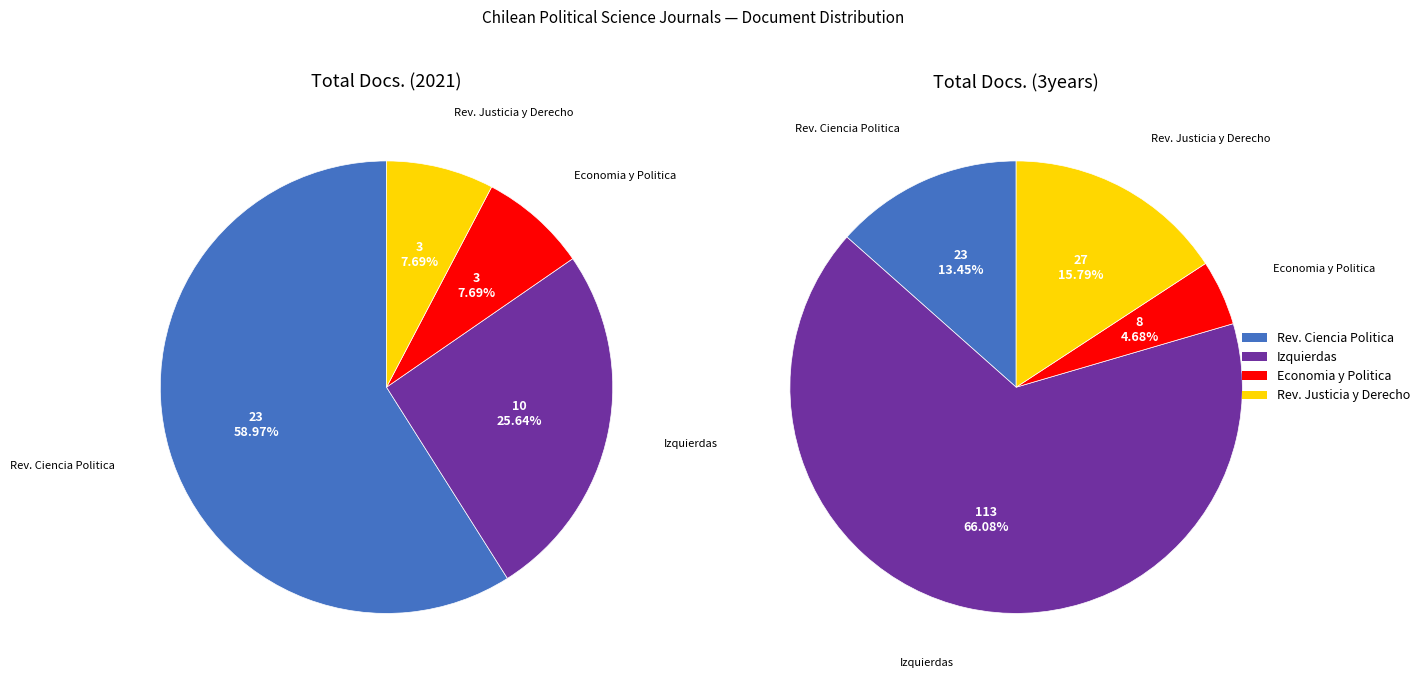

Which slice represents more than half of the pie?

Revista de Ciencia Politica